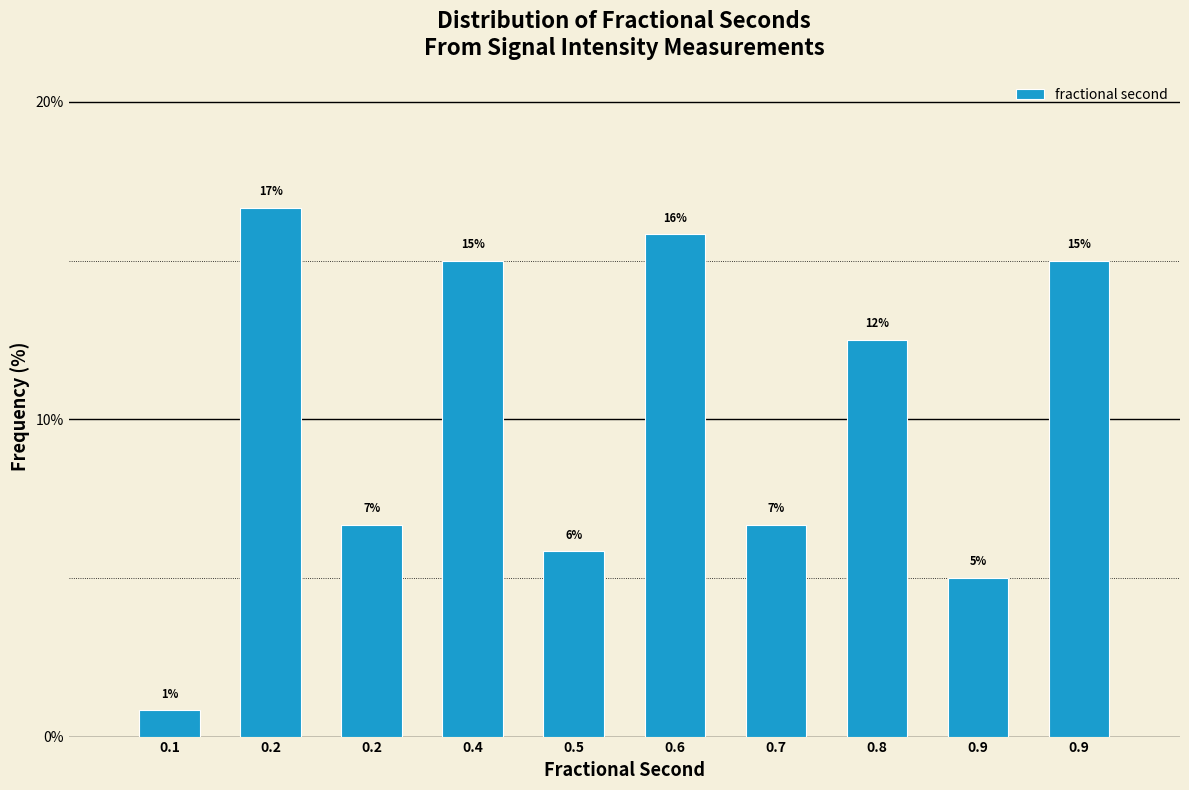

Are the bars horizontal?

No